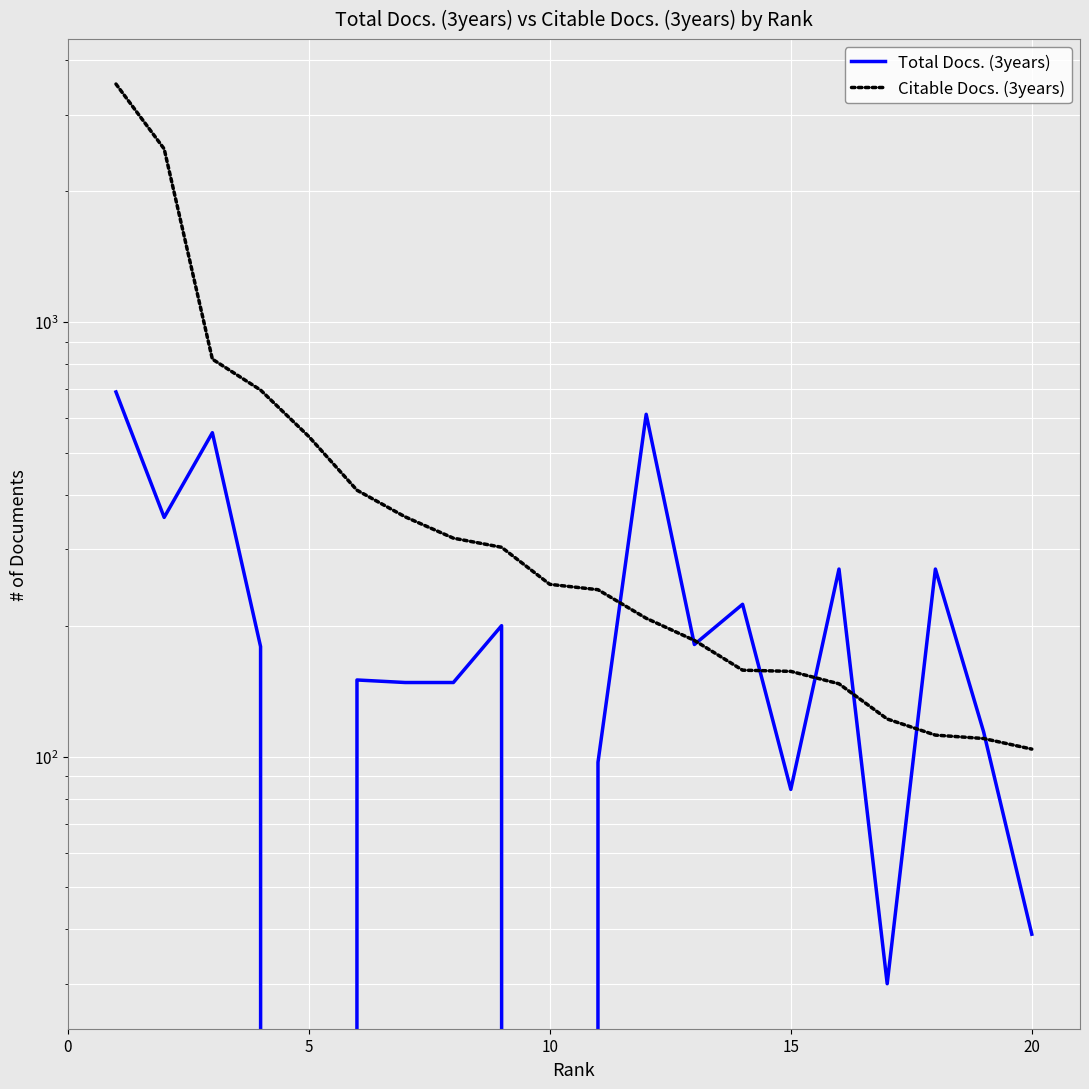

Which series has the widest spread of values?

Citable Docs. (3years)